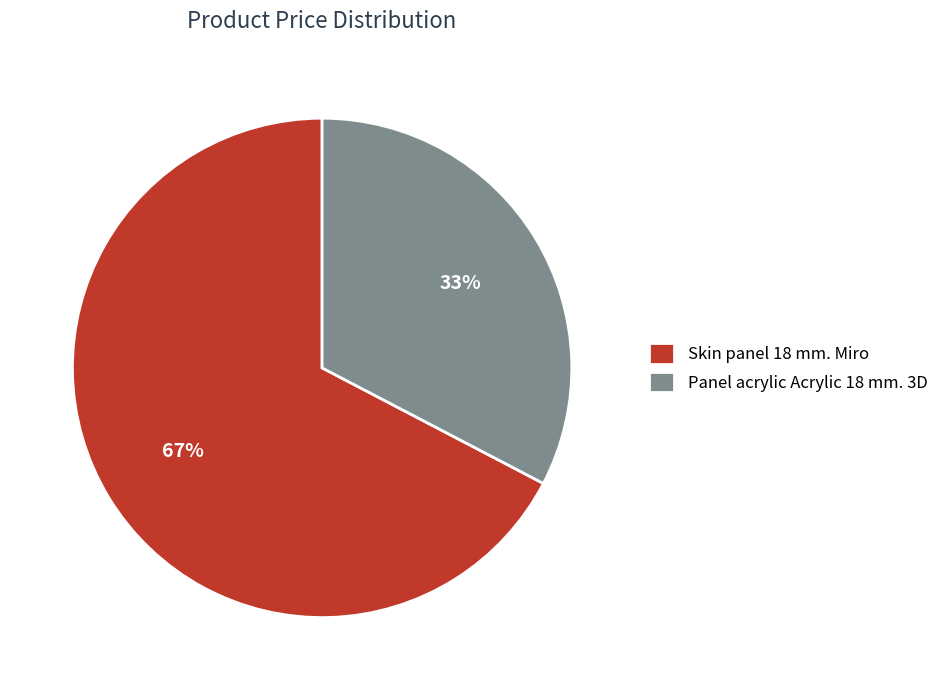

Do Panel acrylic Acrylic 18 mm. 3D and Skin panel 18 mm. Miro together represent more than half of the pie?

Yes